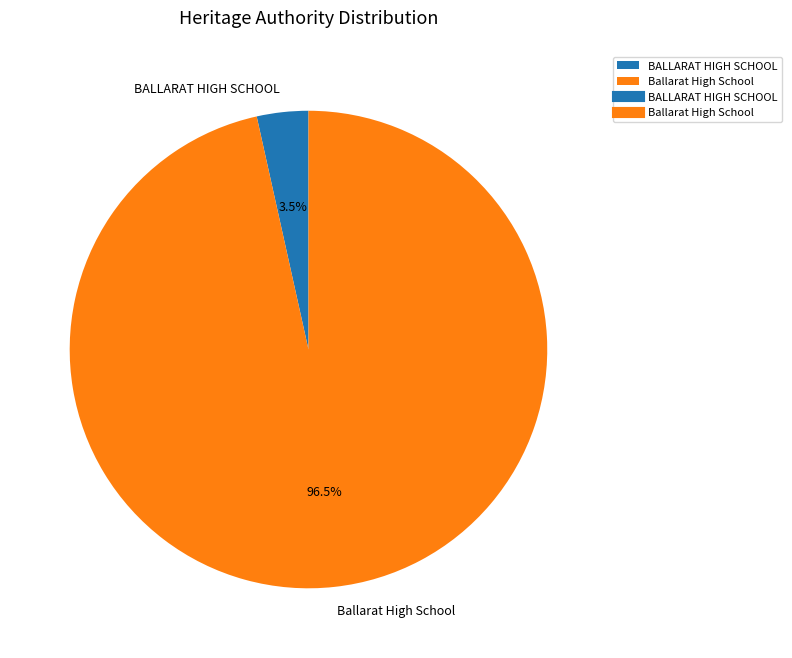

Which category has the smallest portion of the pie?

BALLARAT HIGH SCHOOL